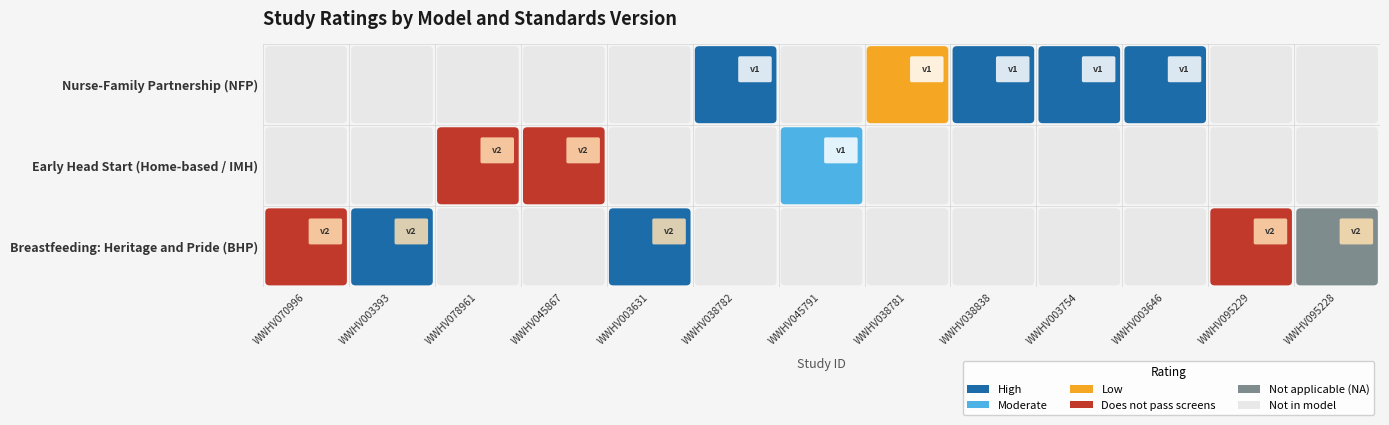

What is the maximum value for Nurse-Family Partnership (NFP)?

1